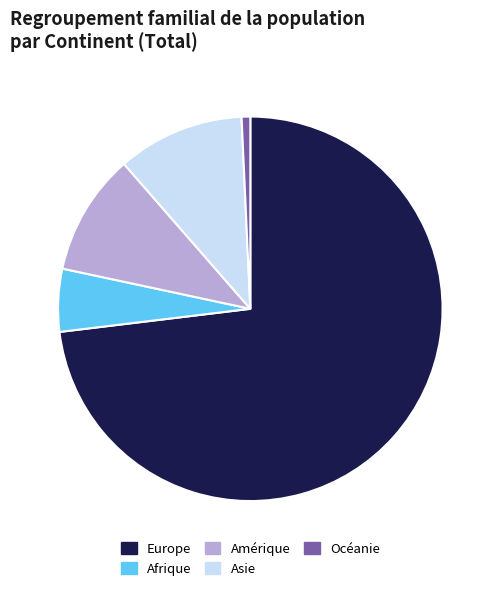

What is the largest slice in the pie chart?

Europe